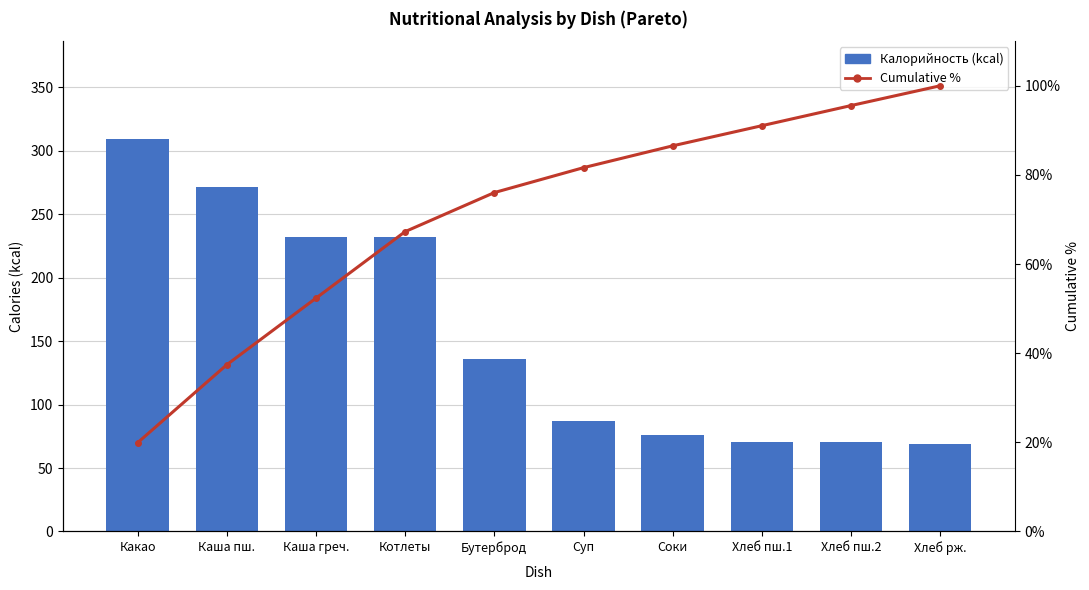

Between Хлеб рж. and Каша греч., which is larger?

Каша греч.